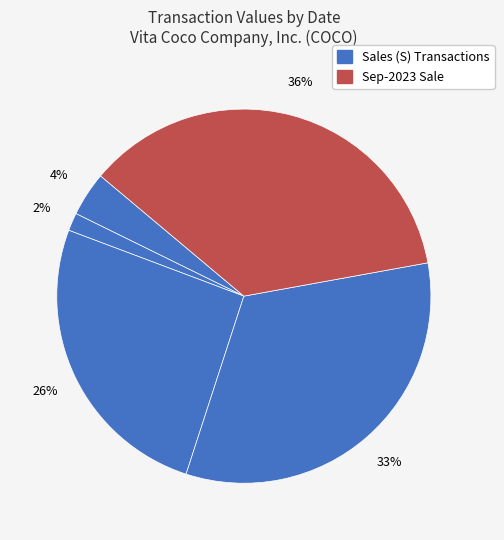

Which category has the smallest portion of the pie?

2024-03-21